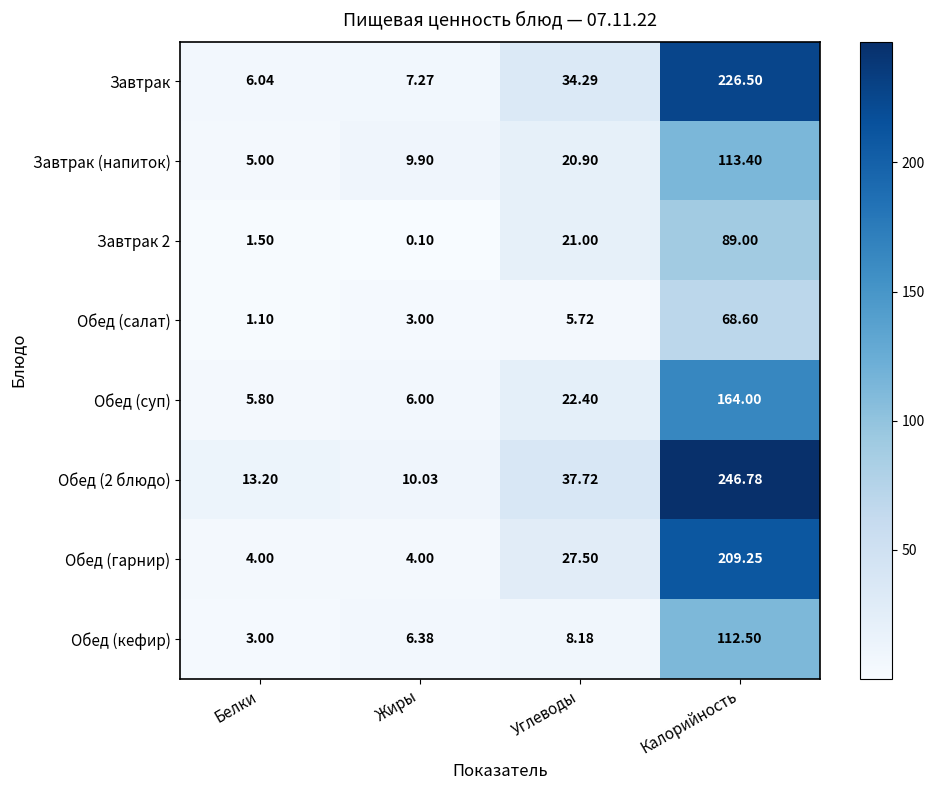

List the series in order of their peak value, lowest first.

Обед (салат), Завтрак 2, Обед (кефир), Завтрак (напиток), Обед (суп), Обед (гарнир), Завтрак, Обед (2 блюдо)